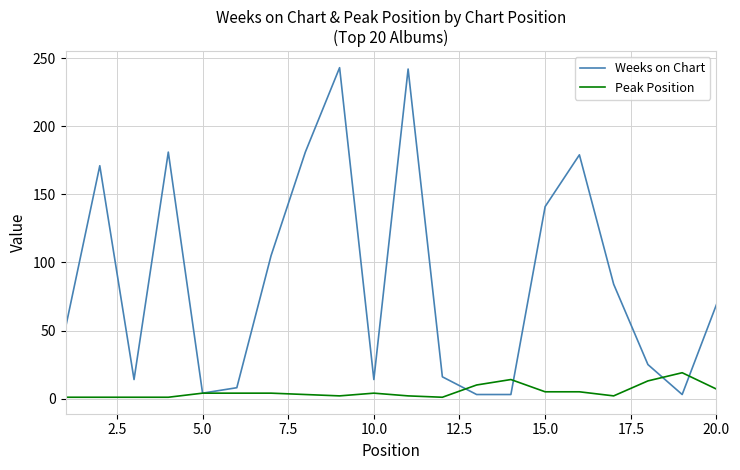

Which series has the largest total across all categories?

Weeks on Chart